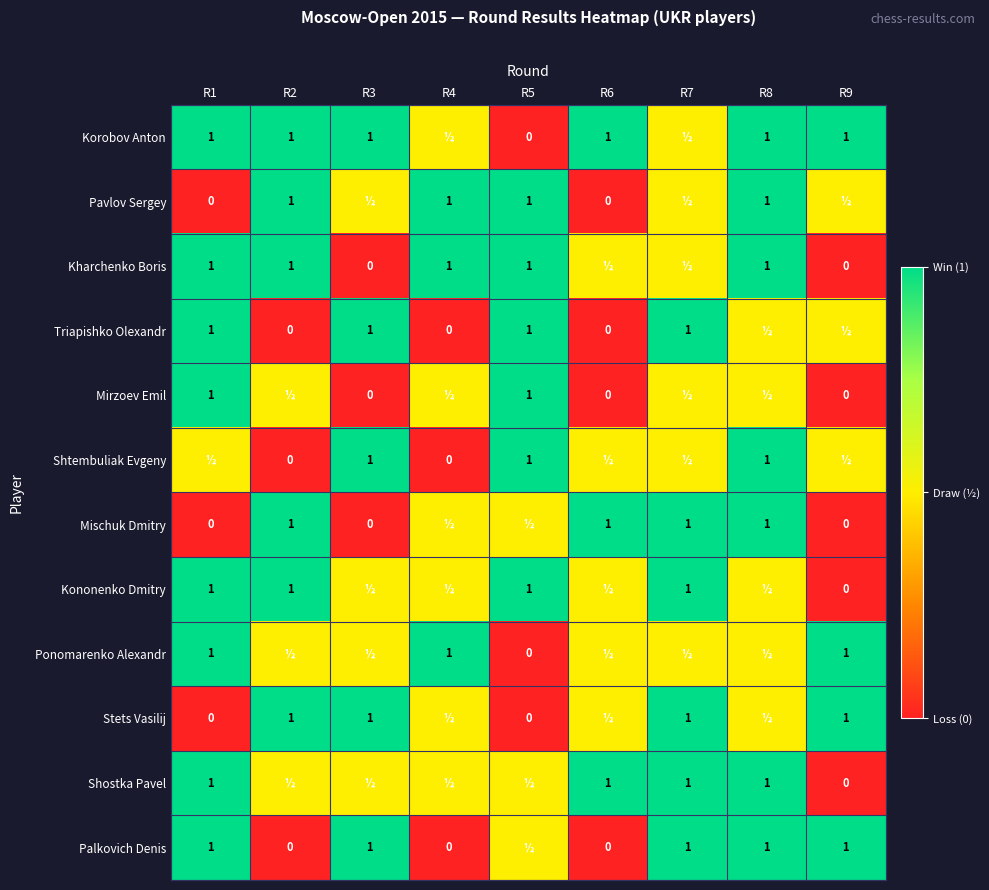

What is the maximum value shown in the chart?

1.0